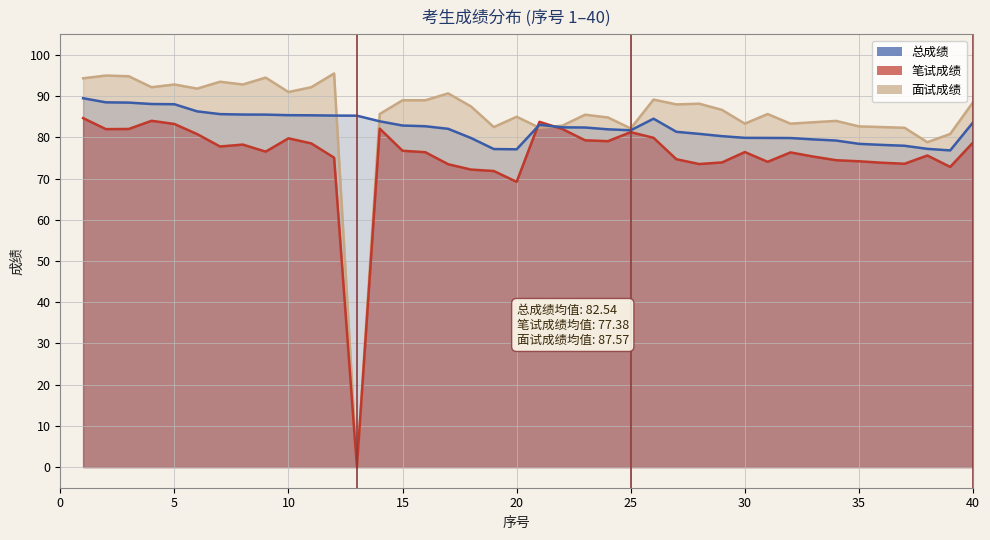

Is the value of 面试成绩 at 33 greater than the value of 笔试成绩 at 6?

Yes